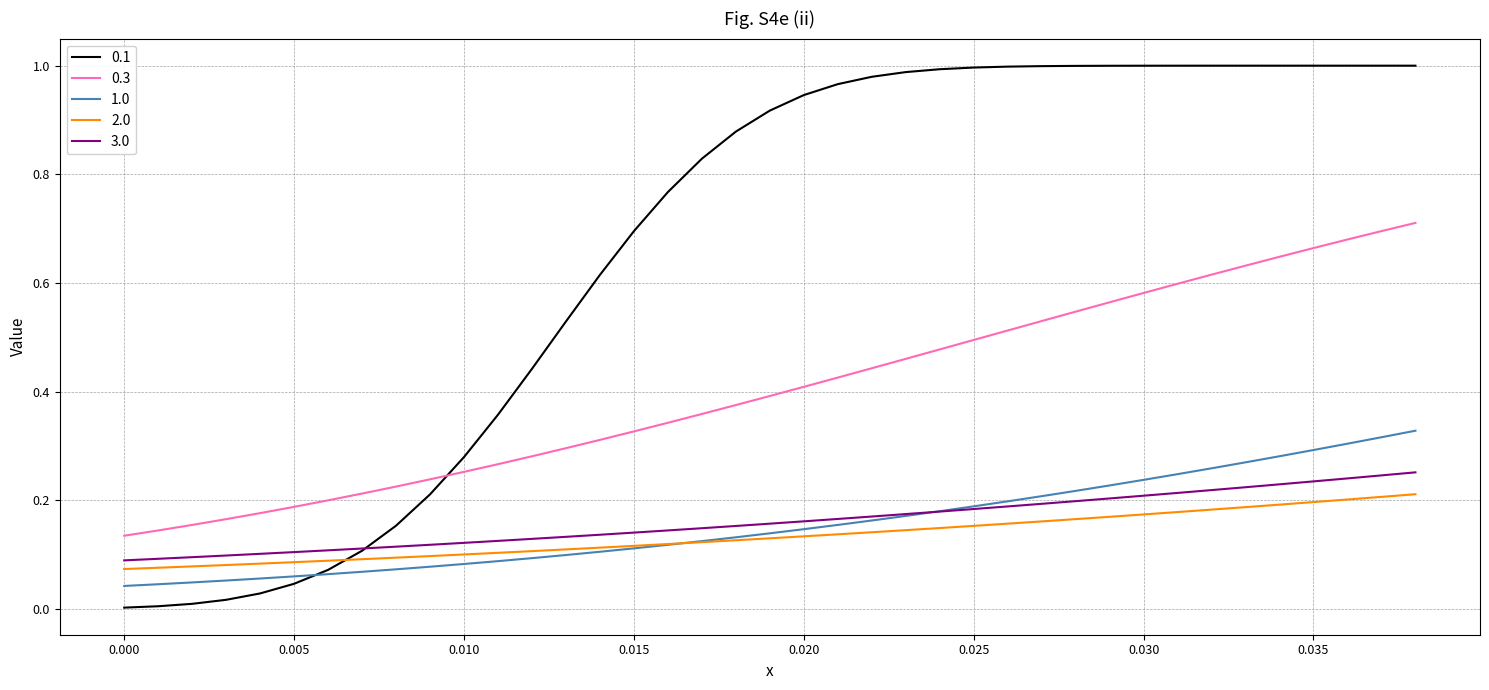

How many 1.0 values are between 0 and 1?

39